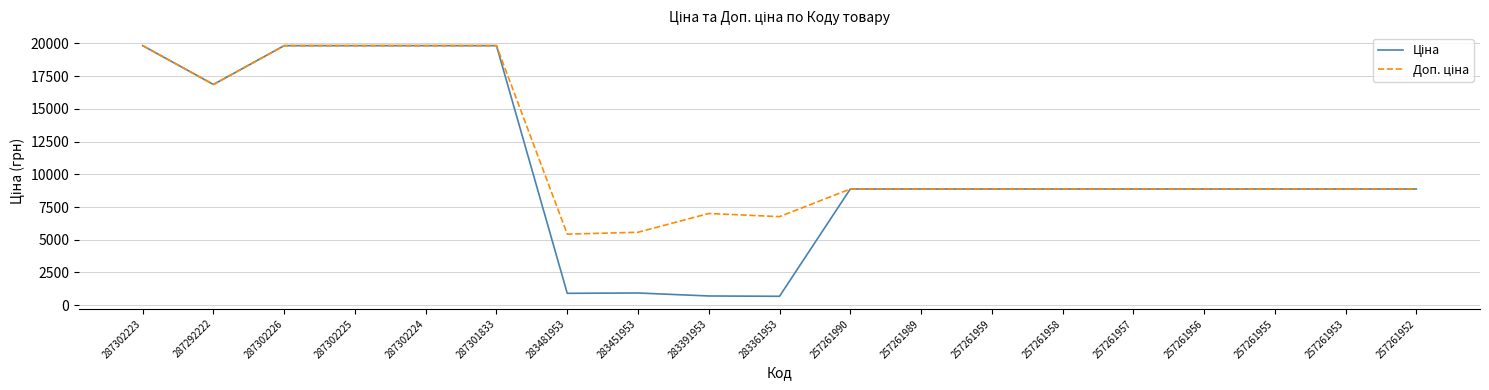

What is the maximum value shown in the chart?

19831.1